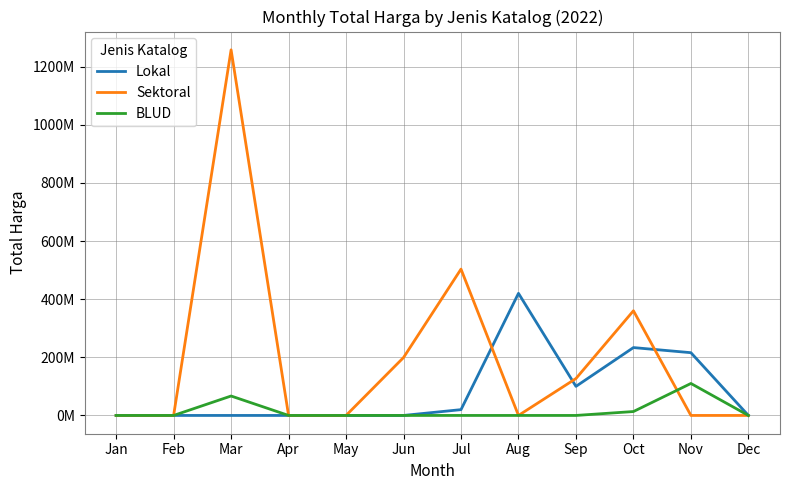

Where is the first local maximum for Sektoral?

Mar